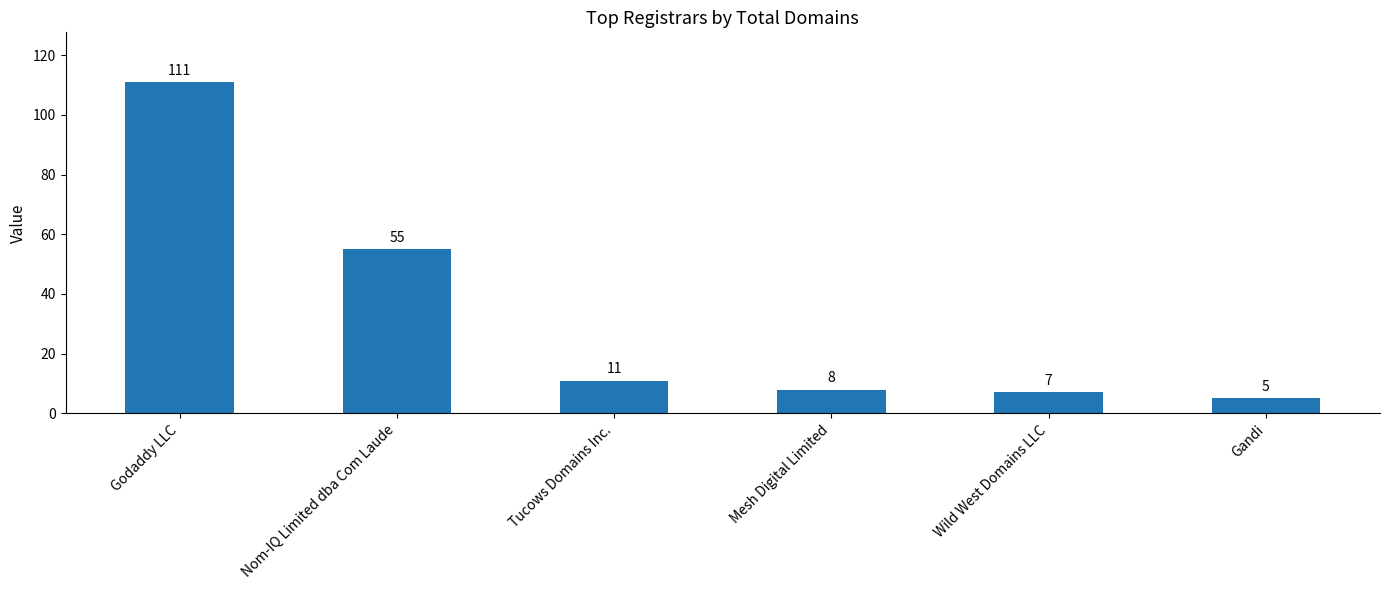

Reading left to right, transcribe all the data shown in this chart.

111	55	11	8	7	5